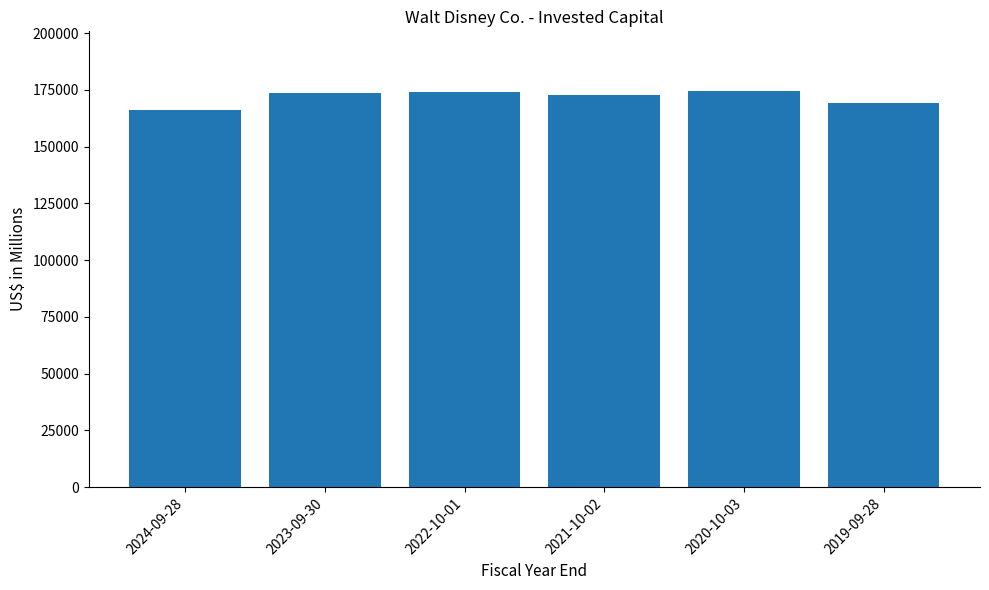

What is the difference between the values at 2024-09-28 and 2019-09-28?

3112